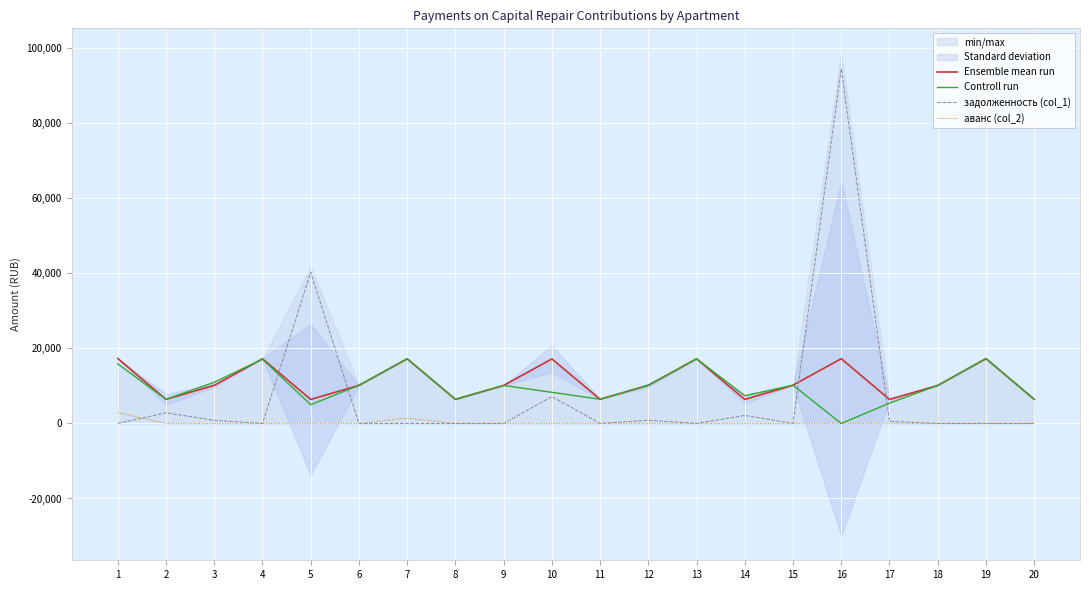

What is the spread (max minus min) of values at 20?

6441.8